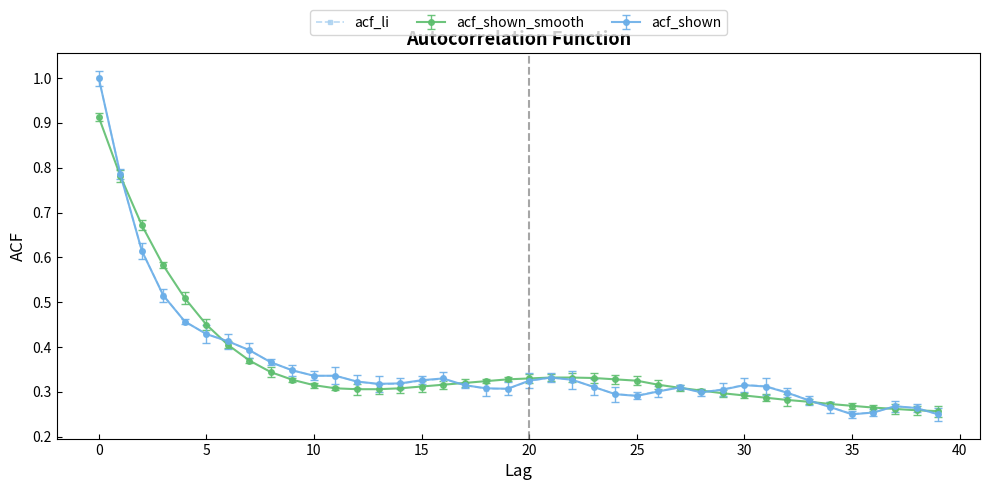

At how many categories does at least one series exceed 0?

40